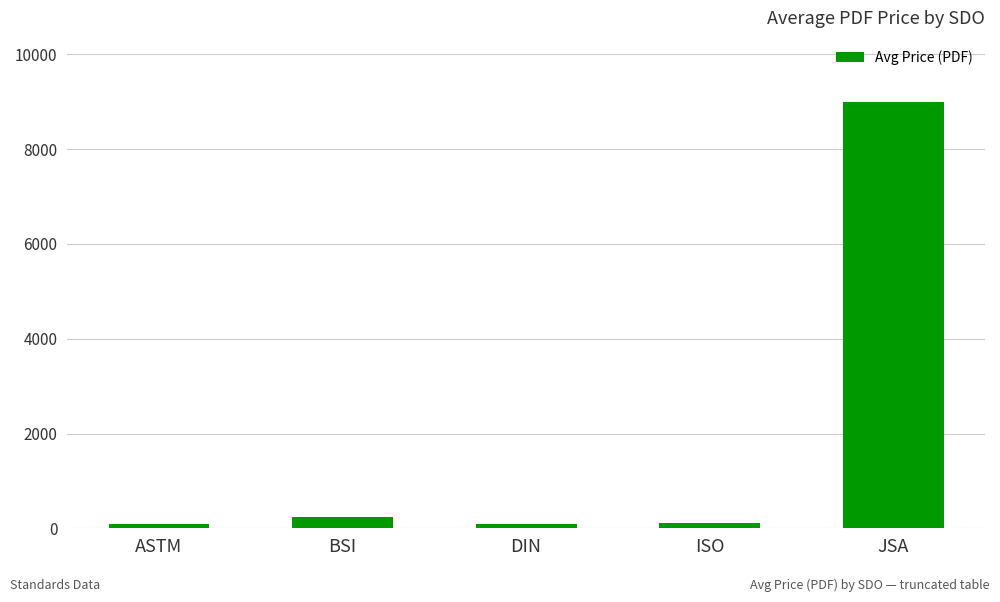

The chart shows a value of 82.7 at ASTM. True or false?

True